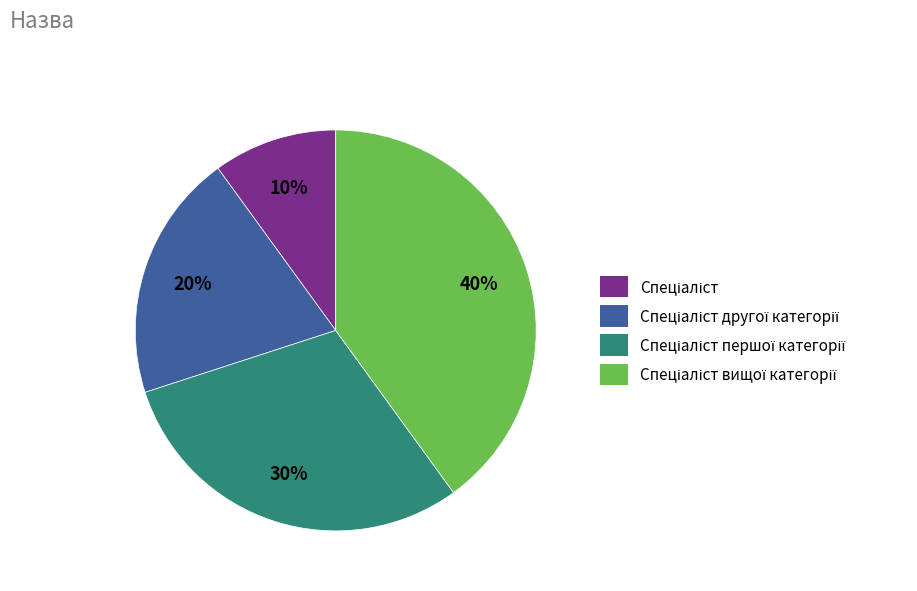

Is there any slice that represents more than half of the pie?

No